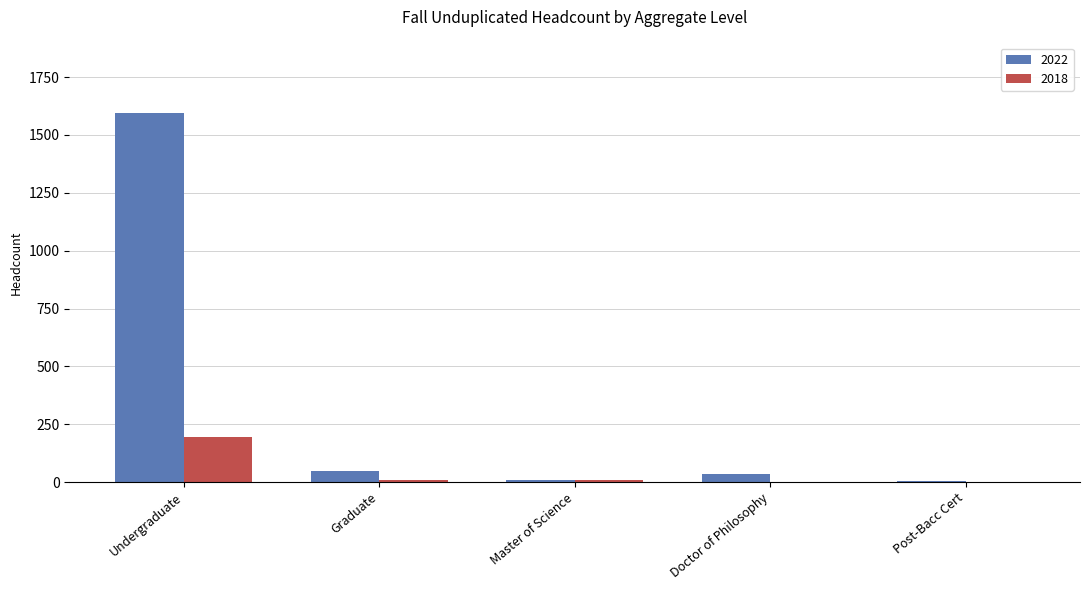

What are all the series names shown in the legend?

2022, 2018